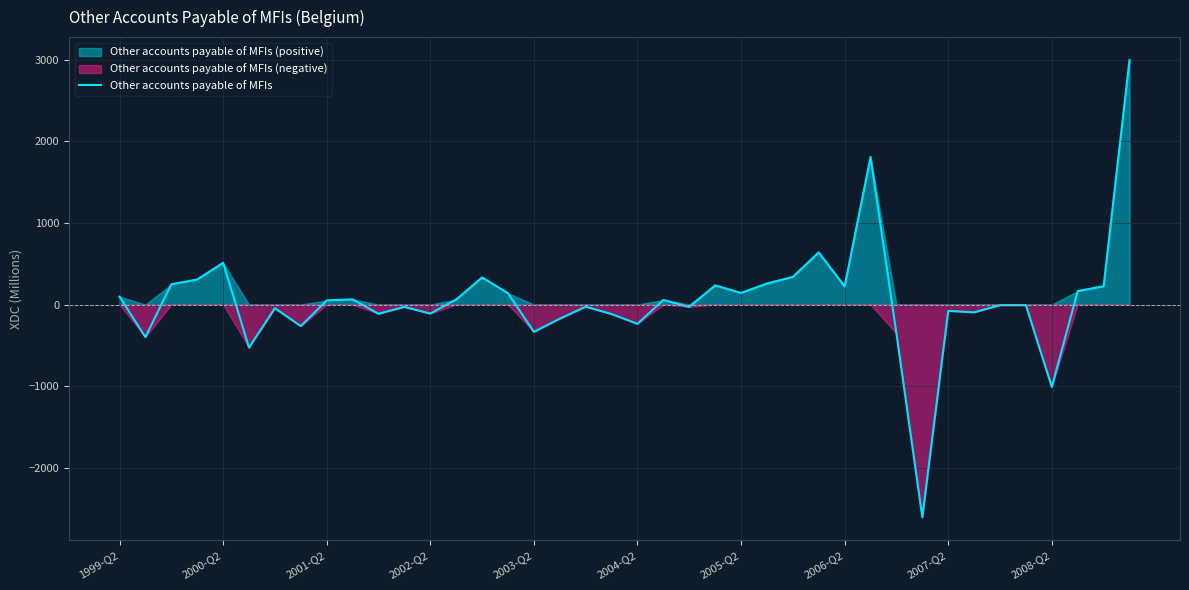

What is the maximum value for Other accounts payable of MFIs?

2994.5